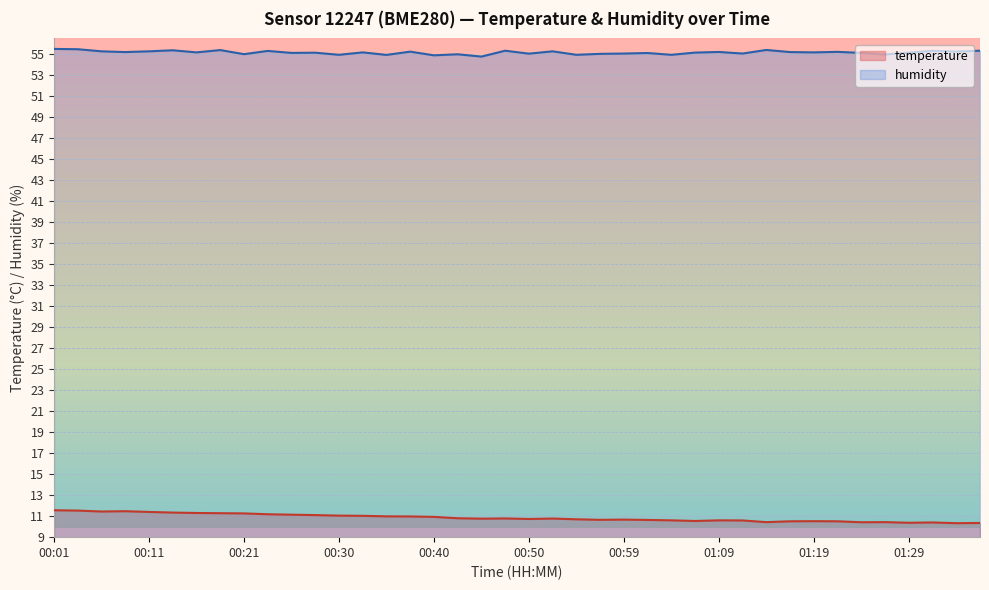

What is the label of the 24th point from the left?

00:57